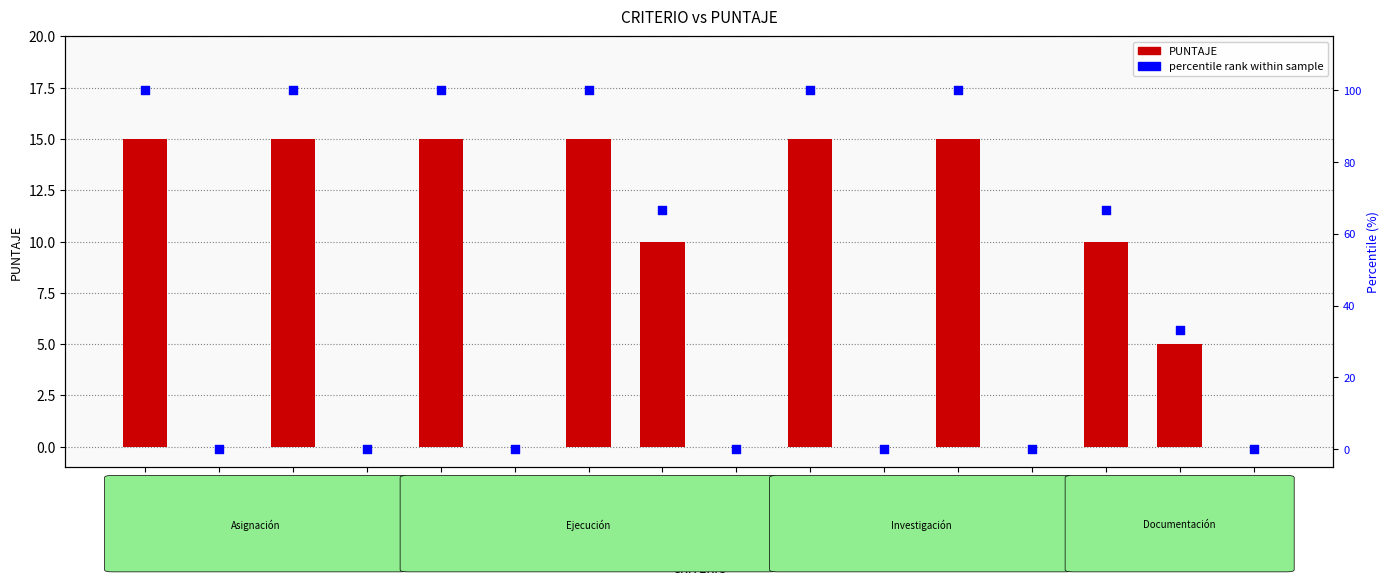

At how many categories does at least one series exceed 3?

9